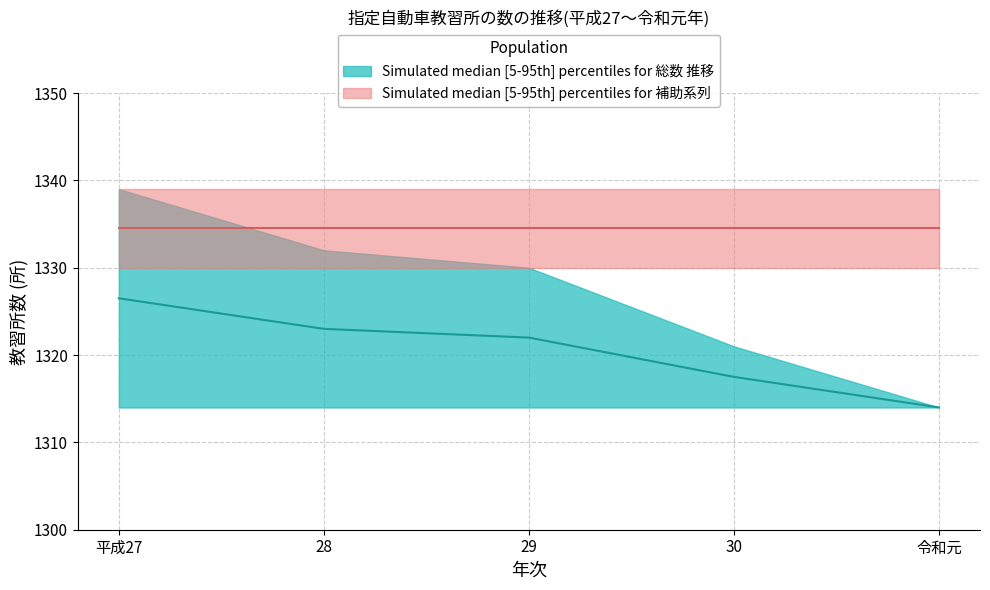

What is the smallest value displayed?

1314.0